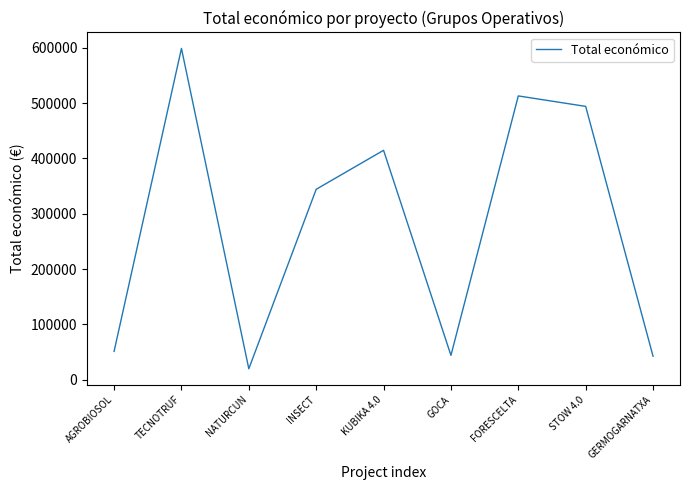

How many values are below 344243?

4